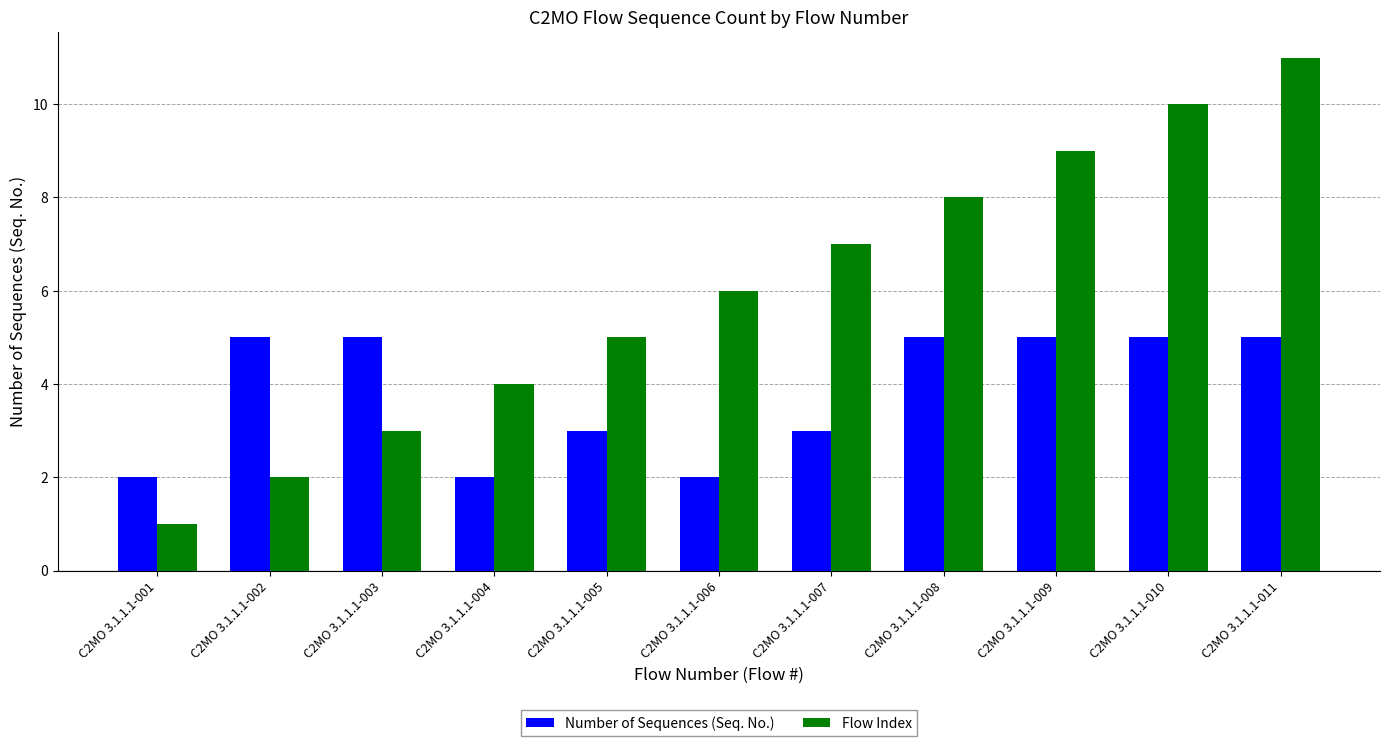

What is the minimum value shown in the chart?

1